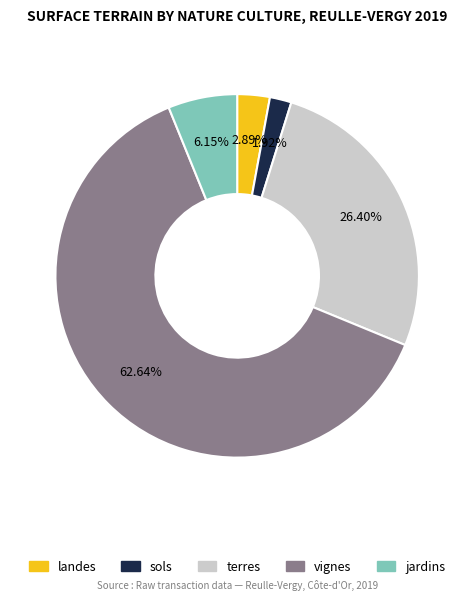

Approximately how many times larger is the value at sols compared to jardins?

0.3